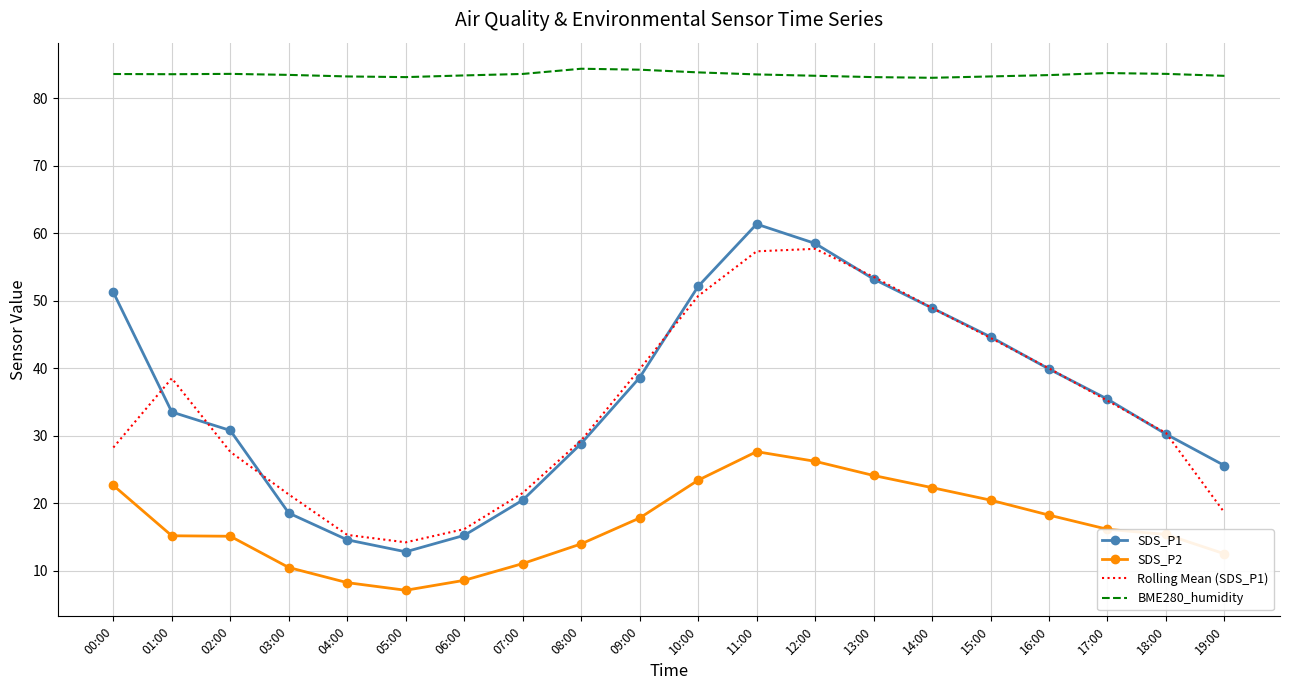

Rank the series by their maximum value, from highest to lowest.

BME280_humidity, SDS_P1, Rolling Mean (SDS_P1), SDS_P2